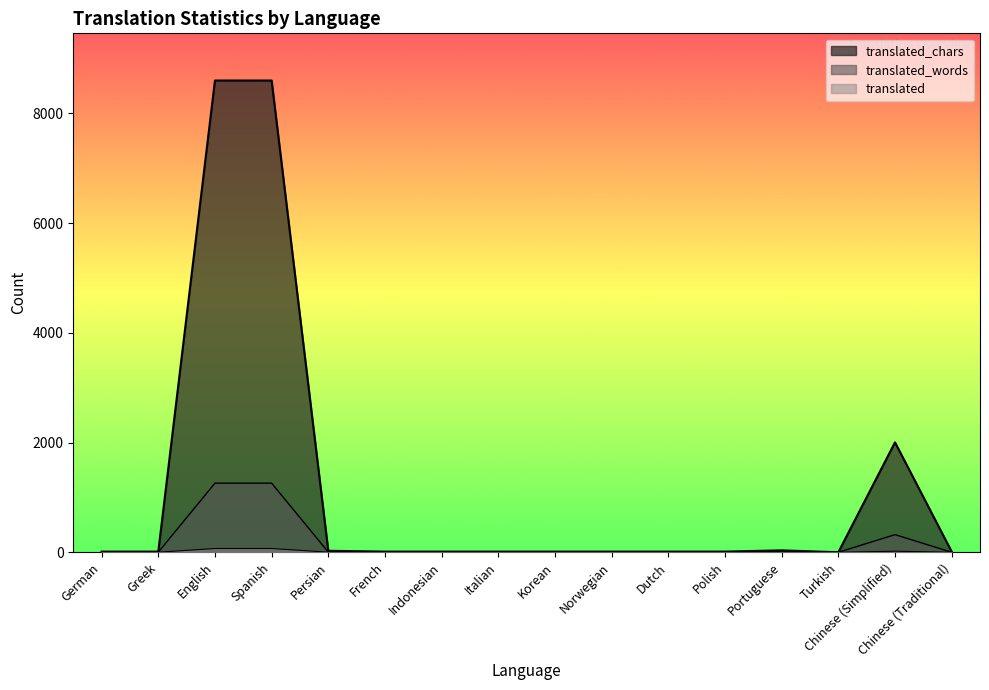

At which label does translated first exceed 1?

English